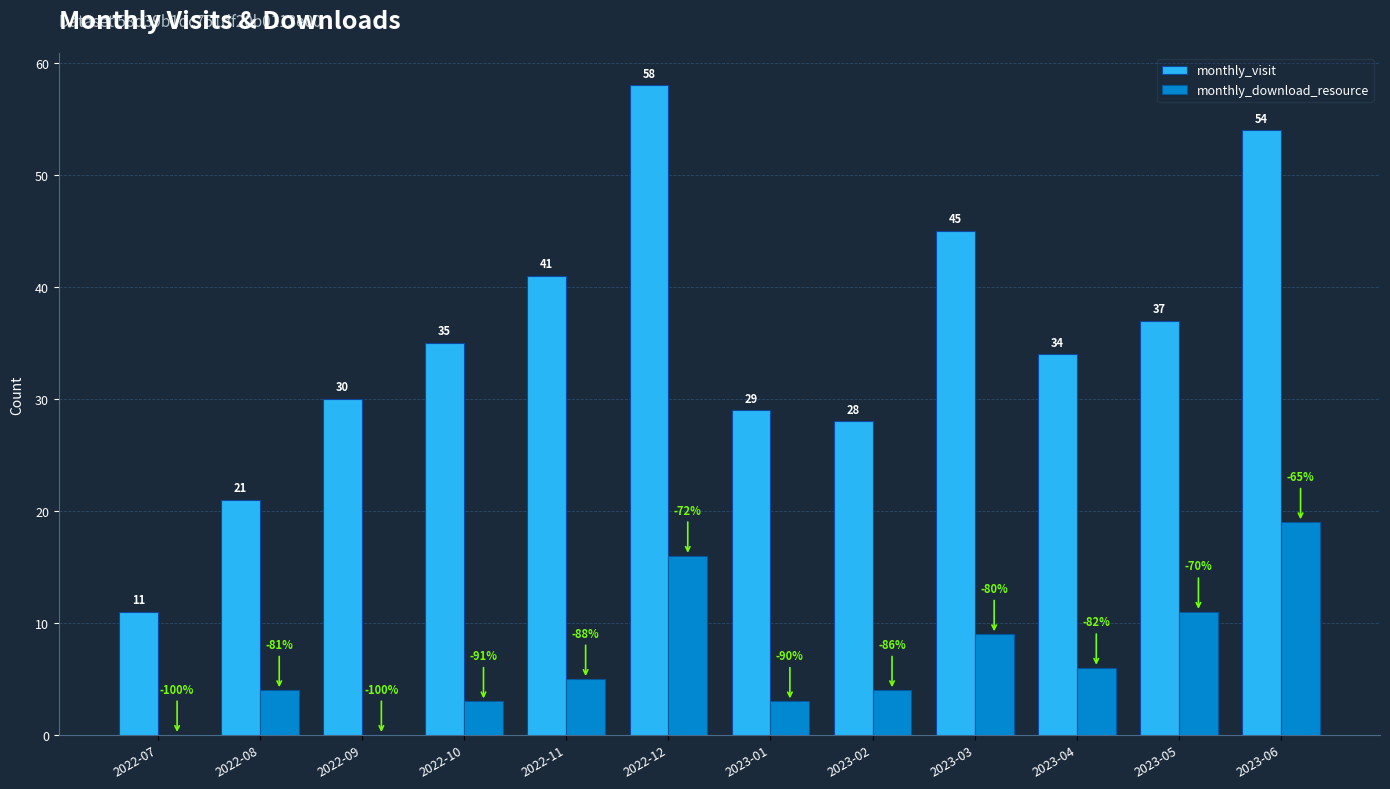

The monthly_visit series shows 28 at 2023-02. True or false?

True